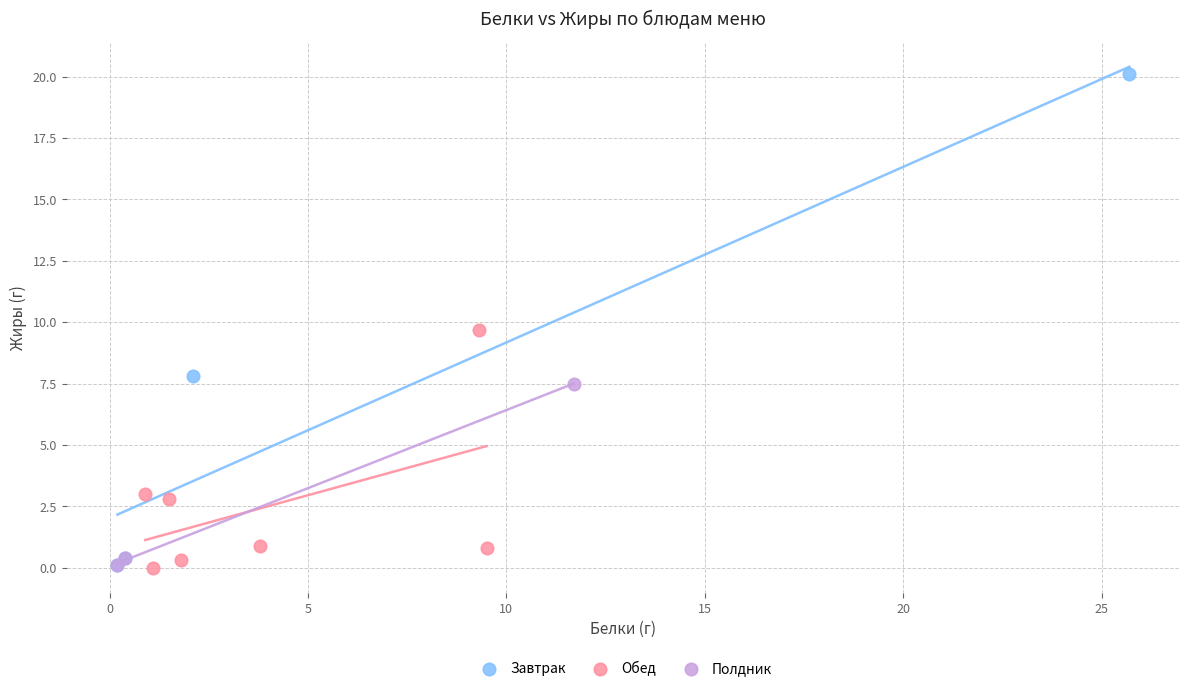

What are all the series names shown in the legend?

Завтрак, Обед, Полдник